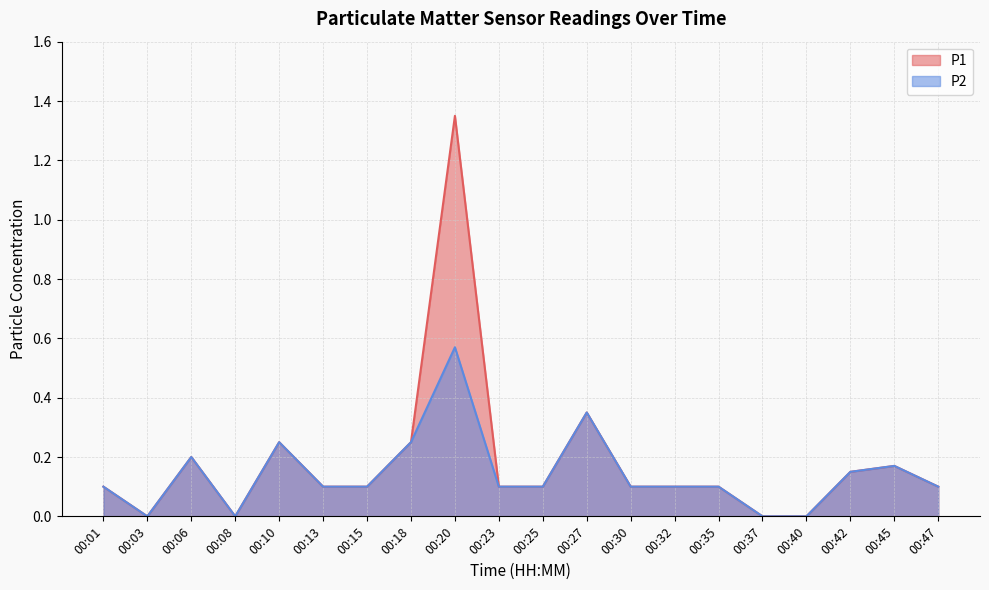

Reading left to right, extract all data points from this chart.

P1: 00:01=0.1	00:03=0.0	00:06=0.2	00:08=0.0	00:10=0.2	00:13=0.1	00:15=0.1	00:18=0.2	00:20=1.4	00:23=0.1	00:25=0.1	00:27=0.3	00:30=0.1	00:32=0.1	00:35=0.1	00:37=0.0	00:40=0.0	00:42=0.1	00:45=0.2	00:47=0.1
P2: 00:01=0.1	00:03=0.0	00:06=0.2	00:08=0.0	00:10=0.2	00:13=0.1	00:15=0.1	00:18=0.2	00:20=0.6	00:23=0.1	00:25=0.1	00:27=0.3	00:30=0.1	00:32=0.1	00:35=0.1	00:37=0.0	00:40=0.0	00:42=0.1	00:45=0.2	00:47=0.1